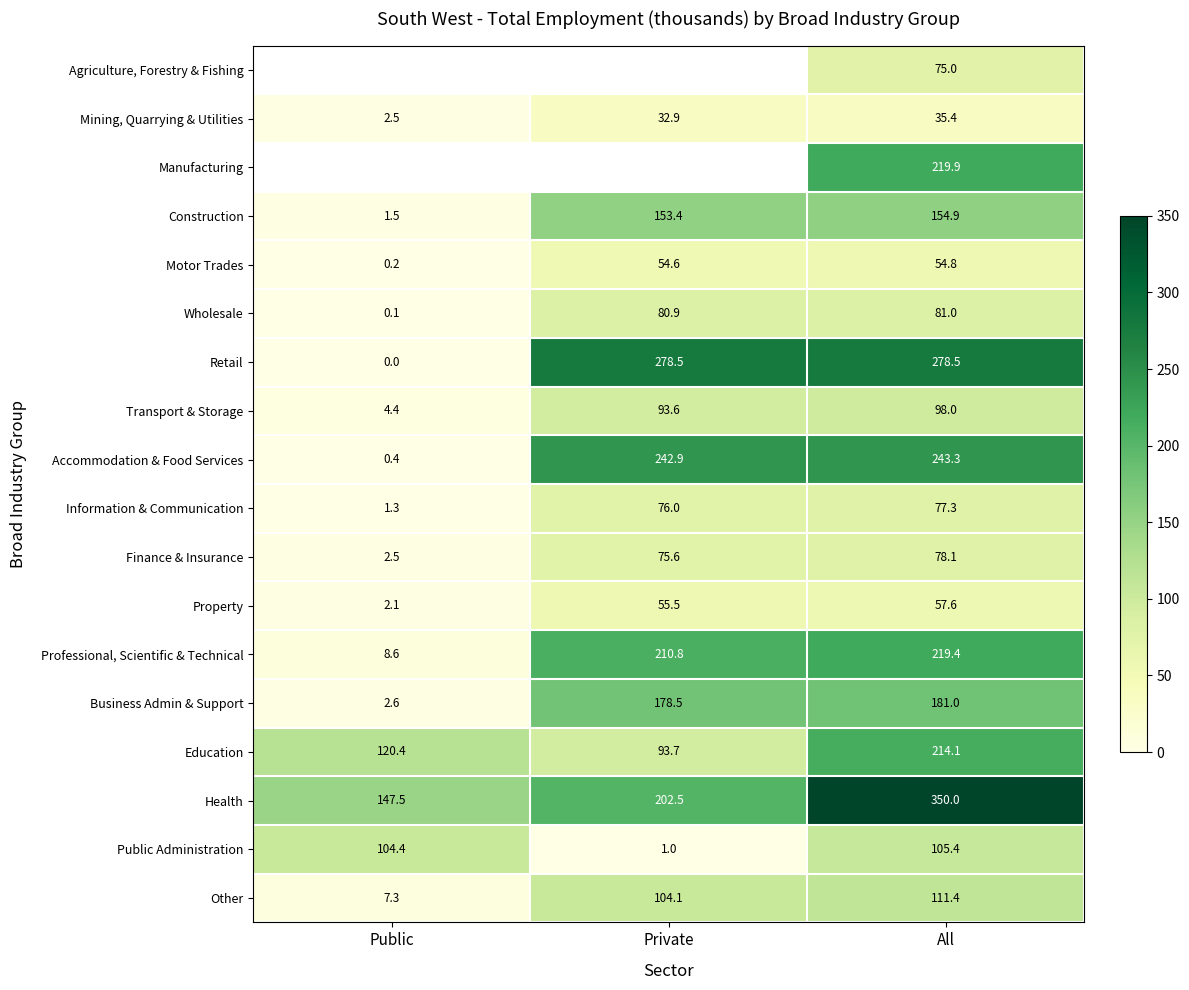

Rank the categories by Health value from lowest to highest.

Public, Private, All